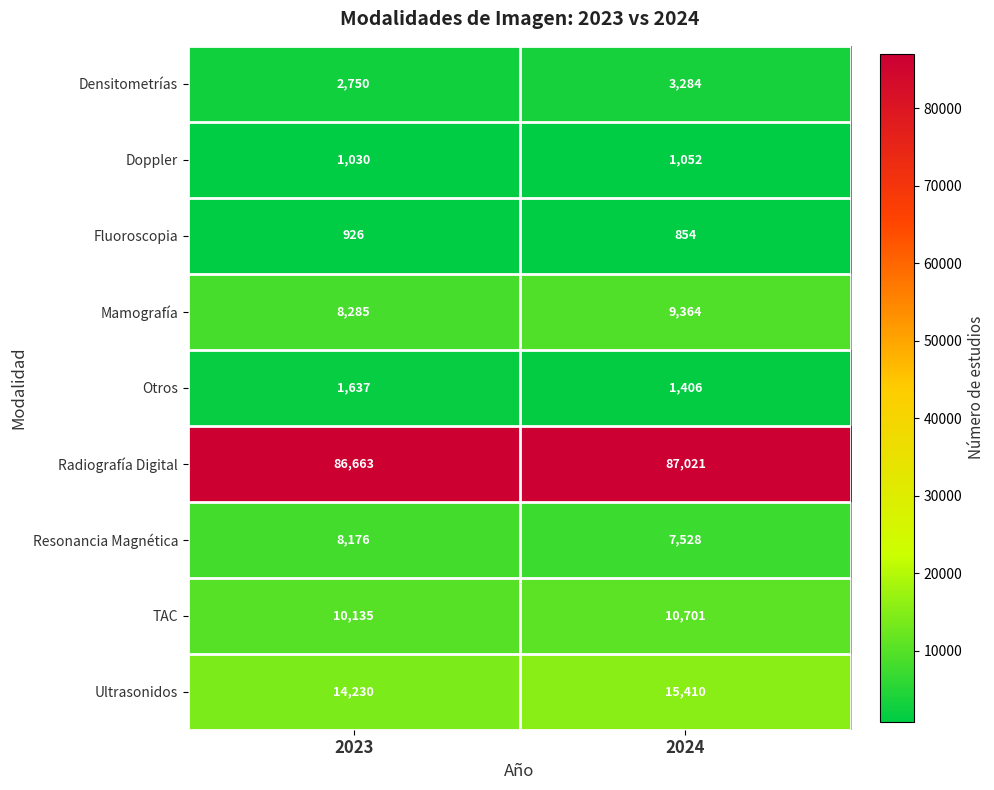

Reading right to left, list all the values displayed in this chart.

Densitometrías: 2024=3284	2023=2750
Doppler: 2024=1052	2023=1030
Fluoroscopia: 2024=854	2023=926
Mamografía: 2024=9364	2023=8285
Otros: 2024=1406	2023=1637
Radiografía Digital: 2024=87021	2023=86663
Resonancia Magnética: 2024=7528	2023=8176
TAC: 2024=10701	2023=10135
Ultrasonidos: 2024=15410	2023=14230